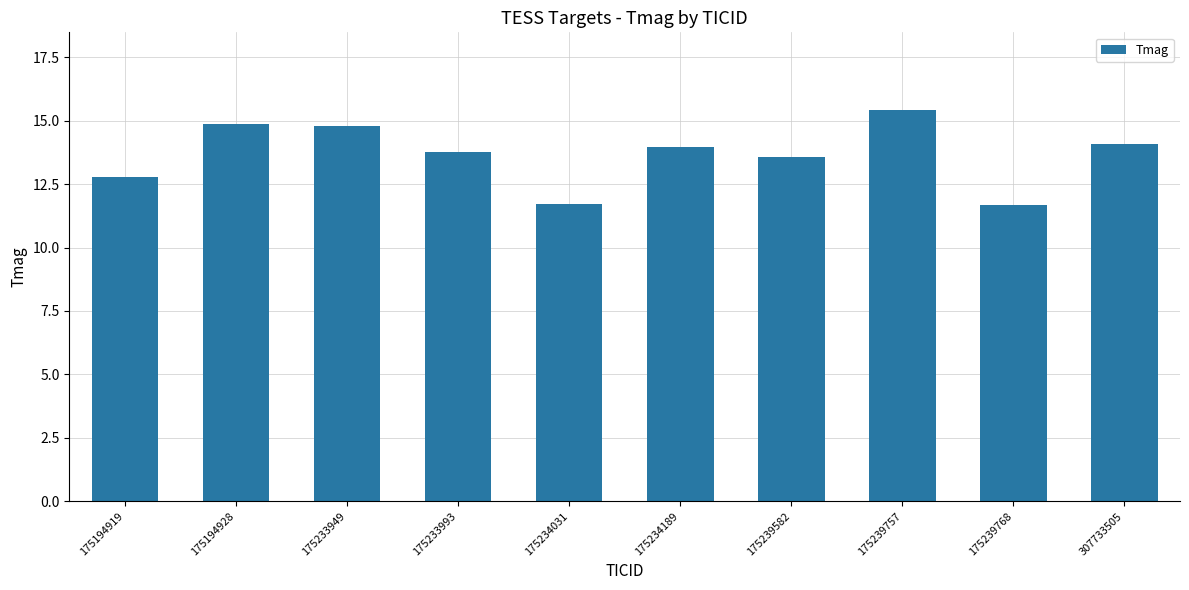

What is the maximum value shown in the chart?

15.4